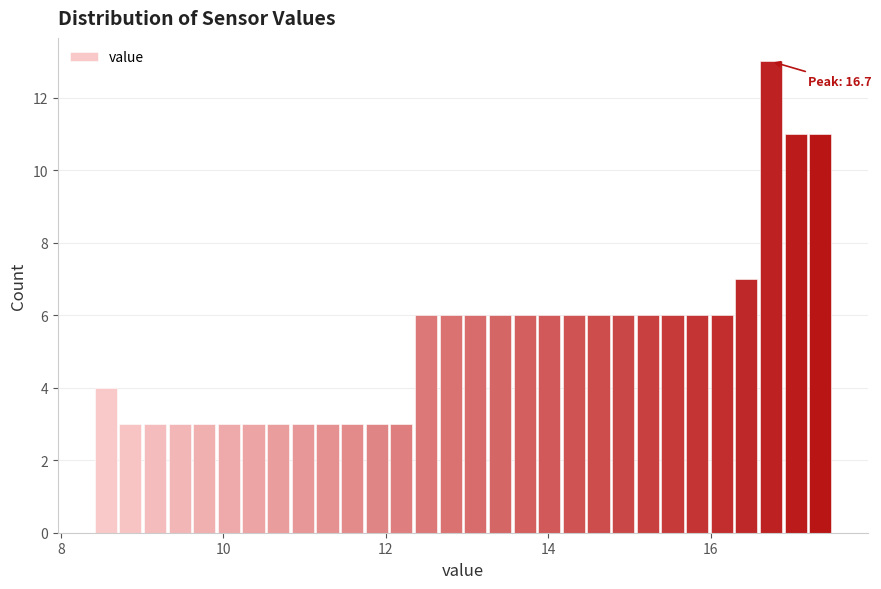

Around what value on the x-axis is the tallest bar? Give the approximate position of its centre, as read against the axis.

16.8